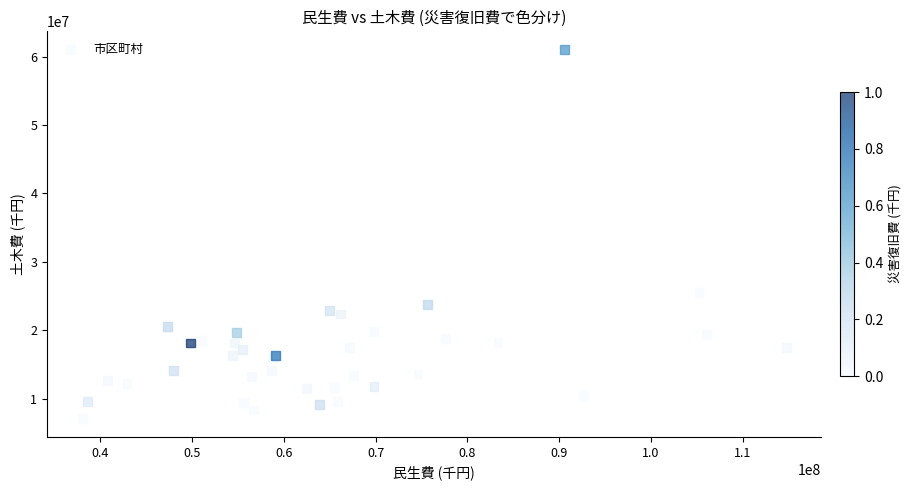

What Y value in the scatter plot is closest to 34047837?

25519701